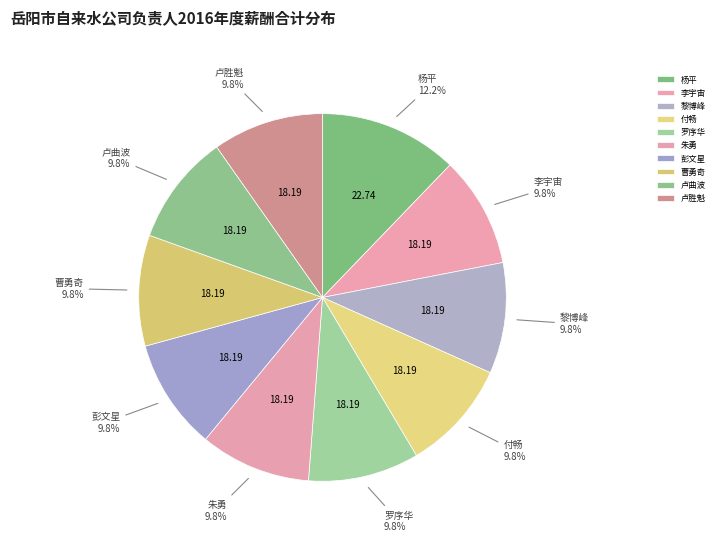

To the nearest percent, what is the combined percentage of 杨平 and 朱勇?

22%